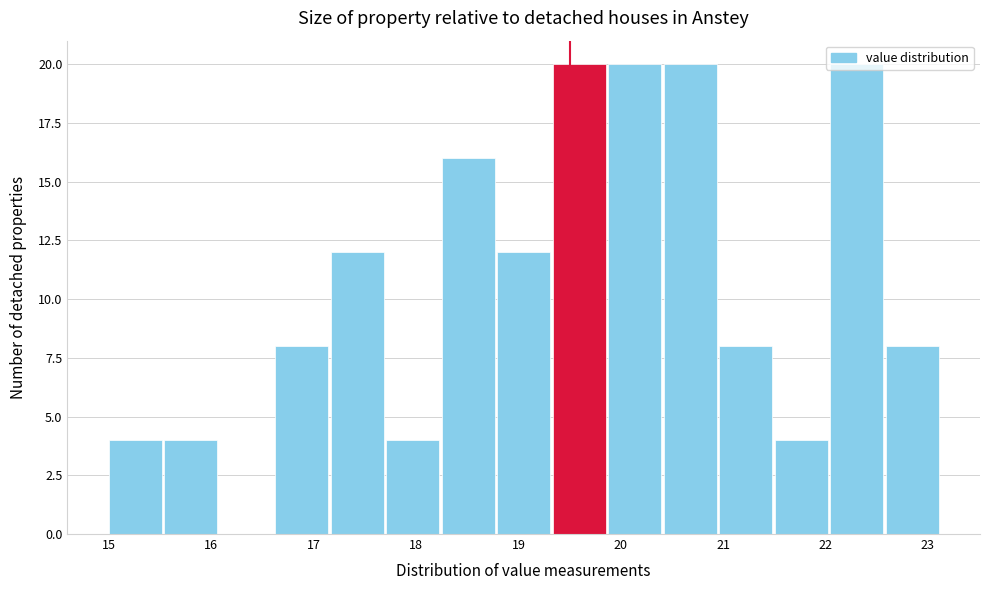

What is the height of the bar covering 18.3 to 18.8 on the x-axis? Neither the bar edges nor the heights are printed on the chart, so give them approximately, as read against the axes.

16